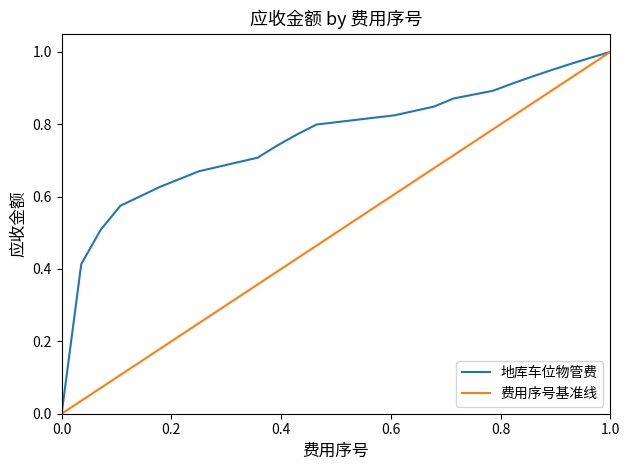

True or false: 费用序号基准线 and 地库车位物管费 cross at least once.

False